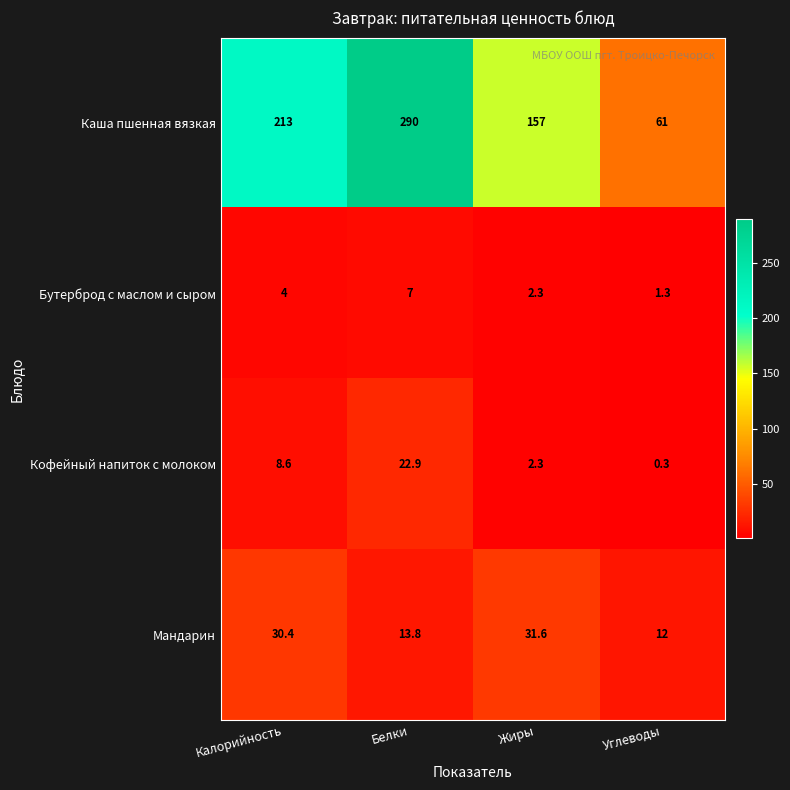

How many series are shown in this chart?

4